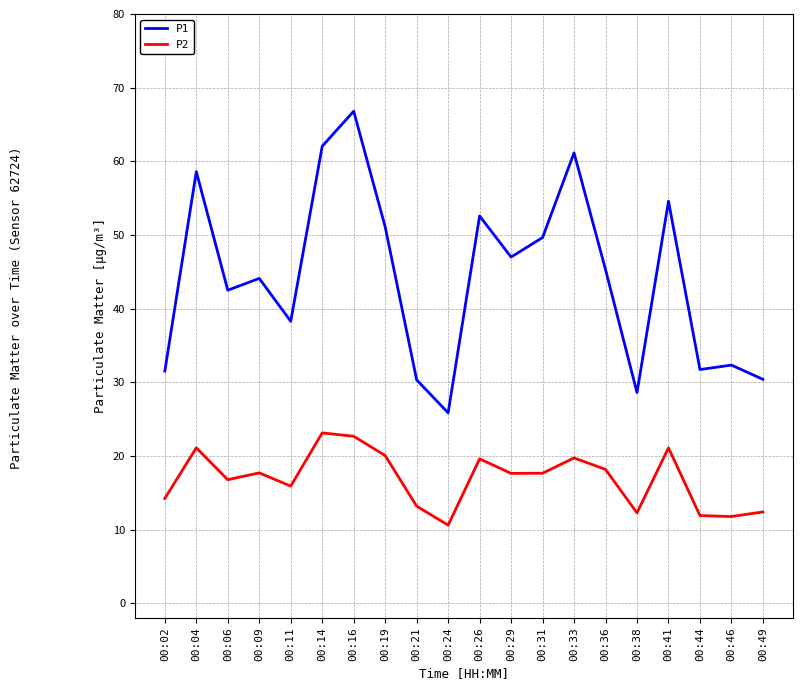

True or false: P1 has a value of 49.6 at 00:31.

True